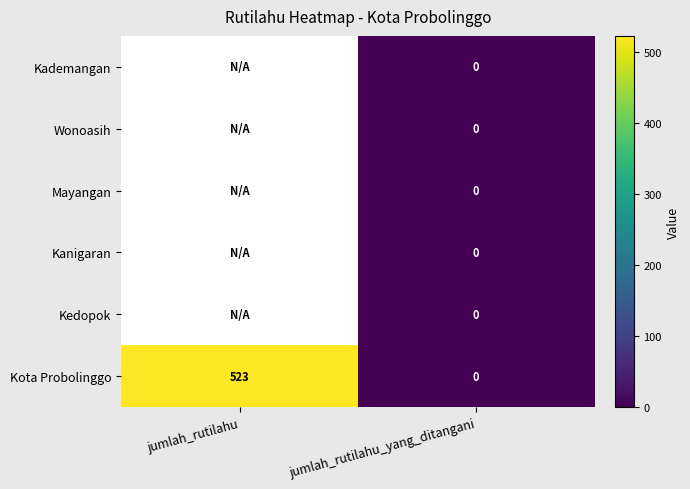

Rank the categories by Kota Probolinggo value from highest to lowest.

jumlah_rutilahu, jumlah_rutilahu_yang_ditangani